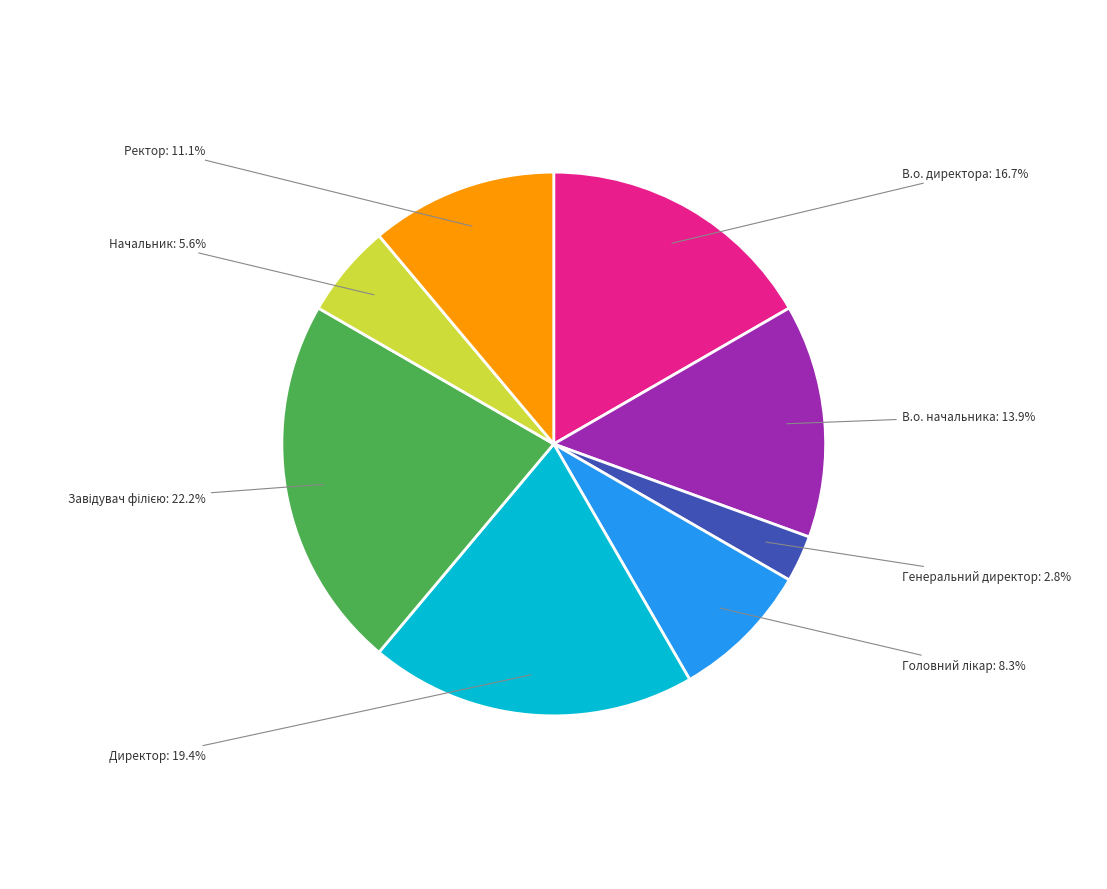

Is there a majority slice in this chart?

No